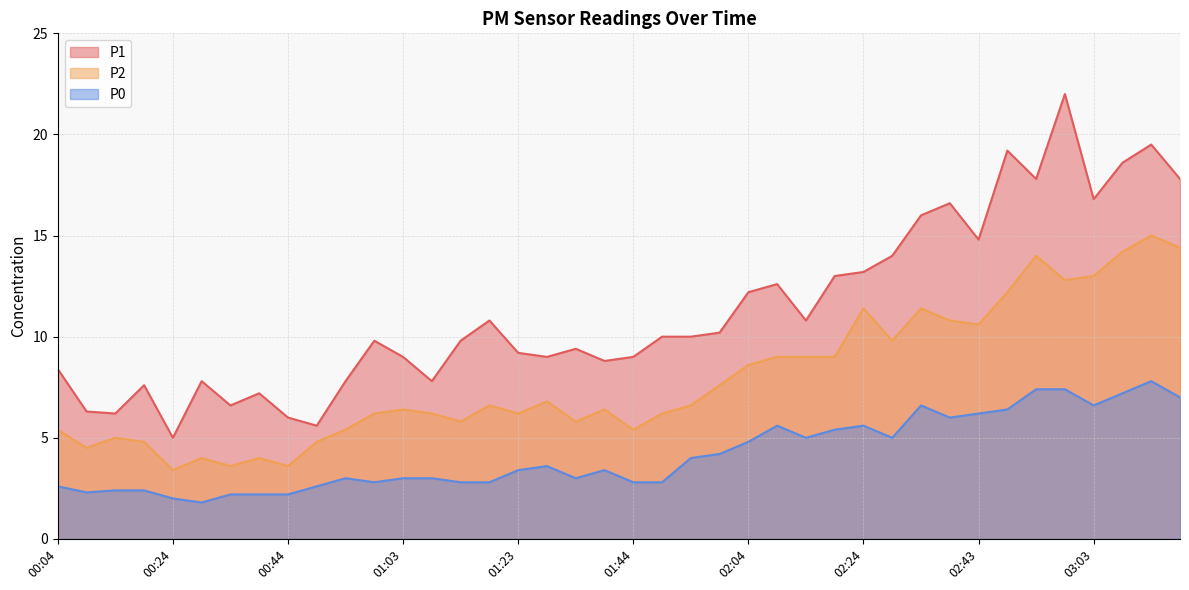

What is the total value across all series at 03:03?

36.4